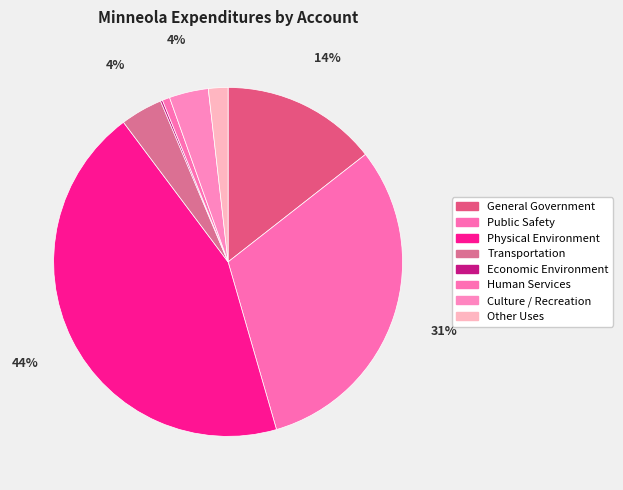

True or false: Physical Environment accounts for 44% of the total.

True